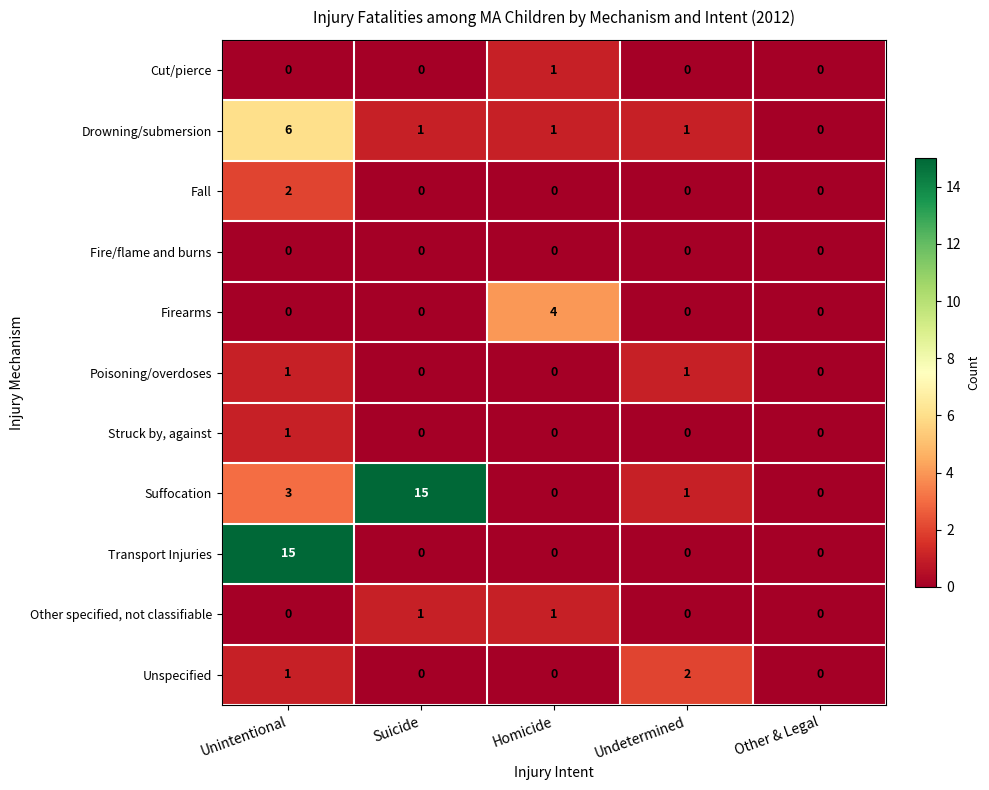

Which category has the highest value in the Drowning/submersion series?

Unintentional